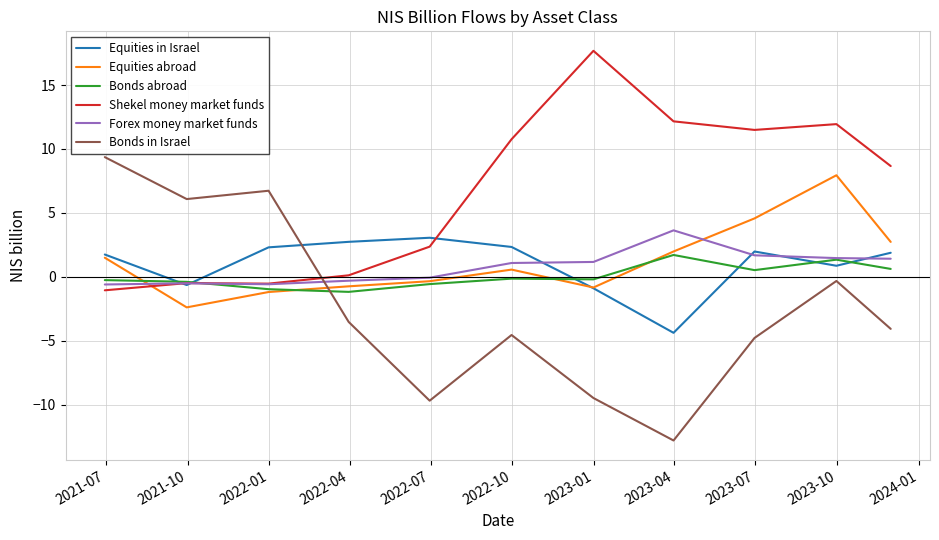

After their last crossing, which series has the higher values: Bonds in Israel or Bonds abroad?

Bonds abroad